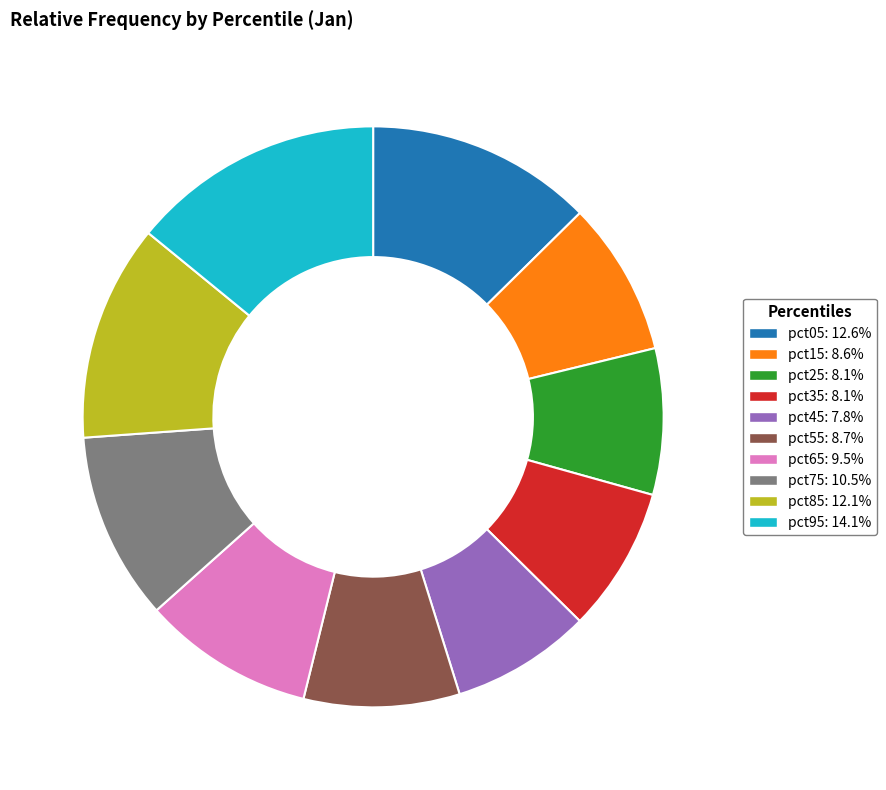

Combined, do pct15 and pct35 account for over 50%?

No